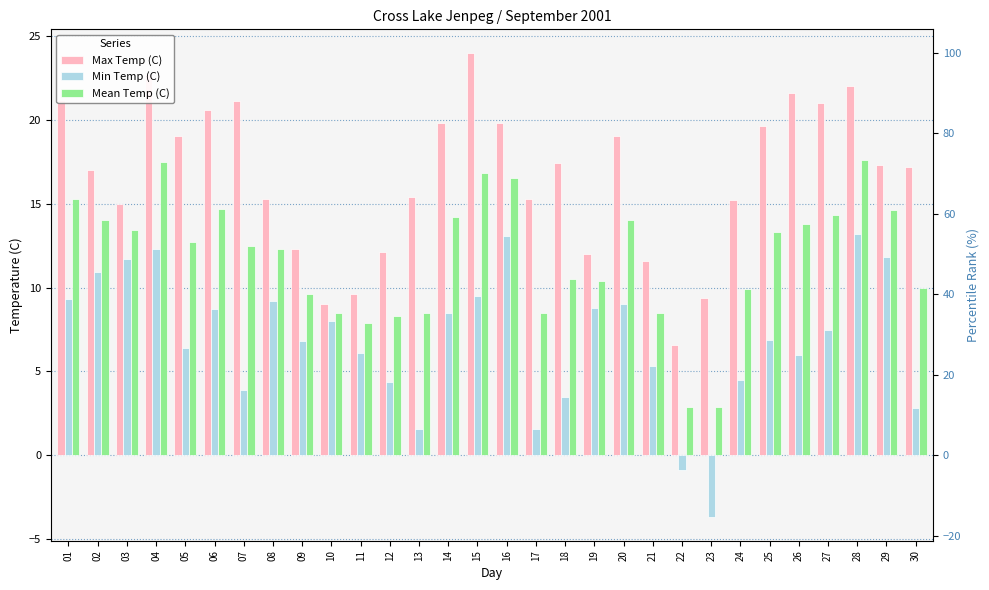

What is the difference between the highest and lowest values at 17?

13.7